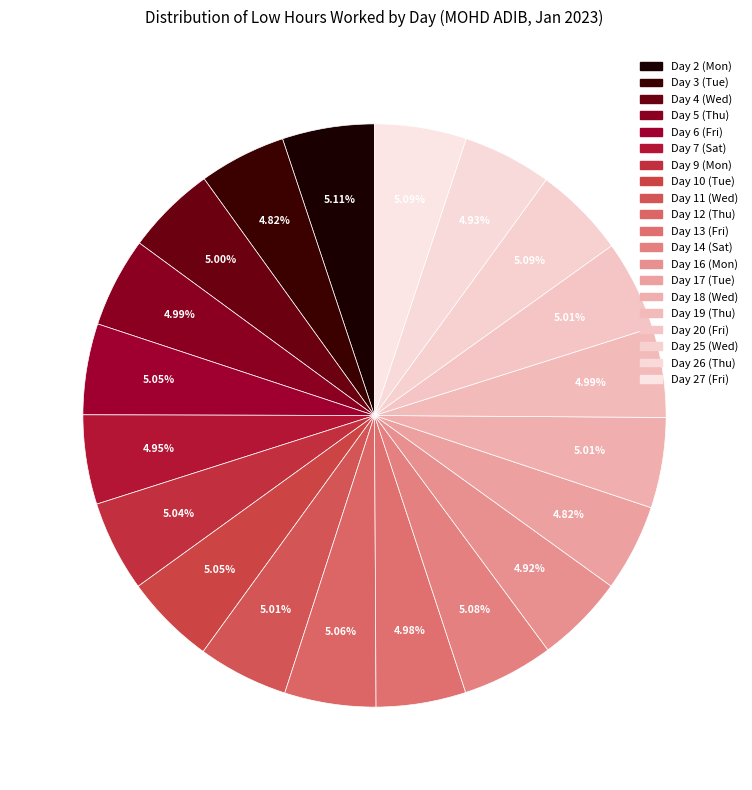

What is the largest slice in the pie chart?

Day 2 (Mon)